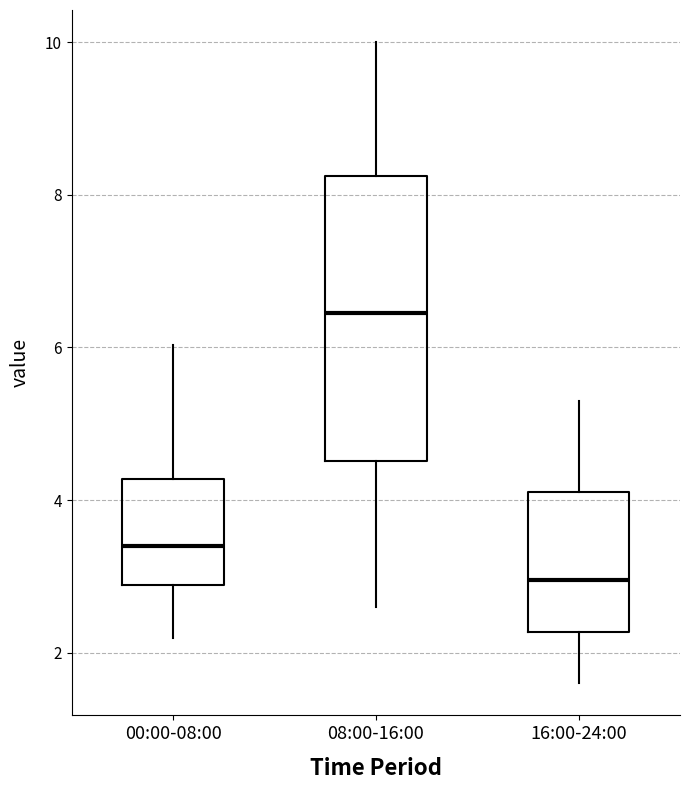

Reading left to right, read every box against the y-axis: the position of its median line, the range the box covers, and the ends of its whiskers. The values are not printed on the chart, so give them approximately, as read against the axis.

00:00-08:00: median 3.4, box 2.8 to 4.2, whiskers 2.2 to 6.0
08:00-16:00: median 6.4, box 4.6 to 8.2, whiskers 2.6 to 10.0
16:00-24:00: median 3.0, box 2.2 to 4.2, whiskers 1.6 to 5.4